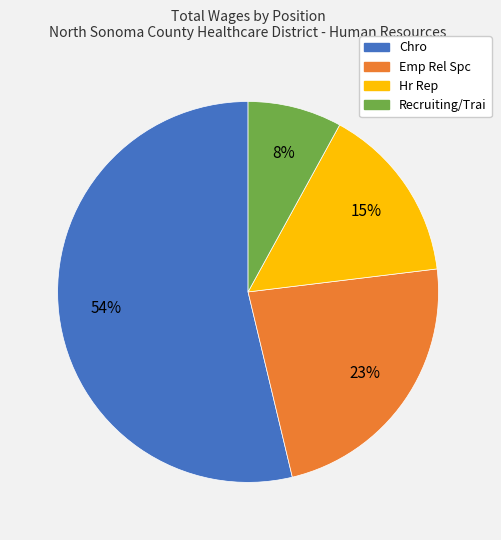

How many segments does this pie chart have?

4